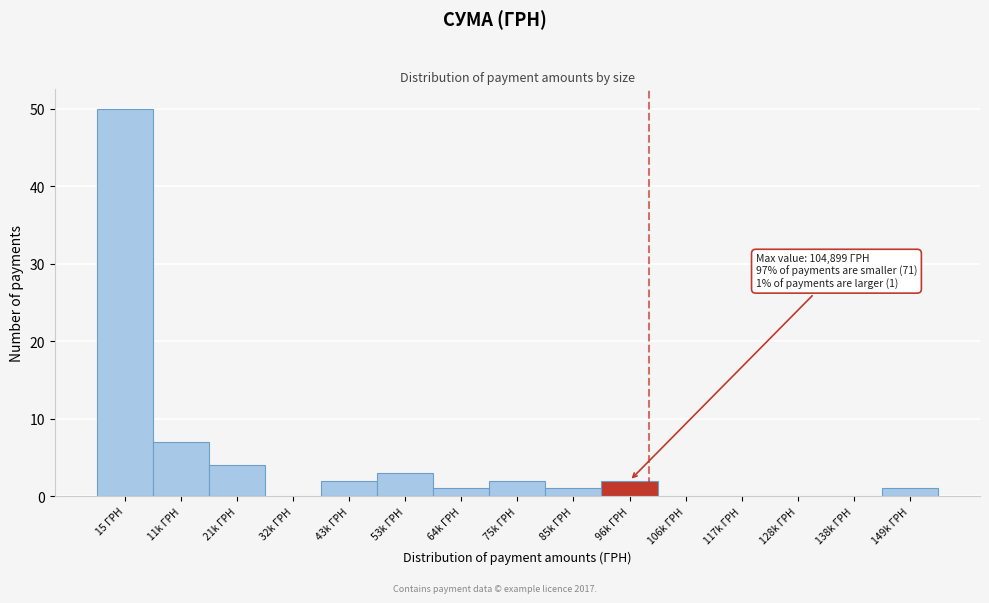

Reading left to right, transcribe all the data shown in this chart.

15 ГРН=50	11k ГРН=7	21k ГРН=4	32k ГРН=0	43k ГРН=2	53k ГРН=3	64k ГРН=1	75k ГРН=2	85k ГРН=1	96k ГРН=2	106k ГРН=0	117k ГРН=0	128k ГРН=0	138k ГРН=0	149k ГРН=1